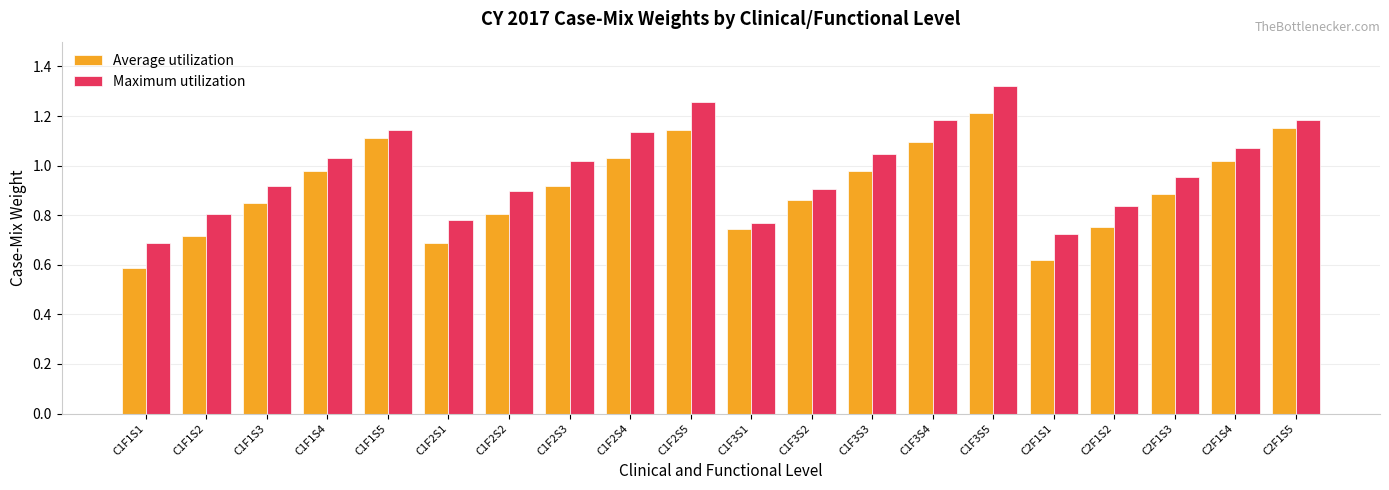

What is the sum of all Average utilization values?

18.2